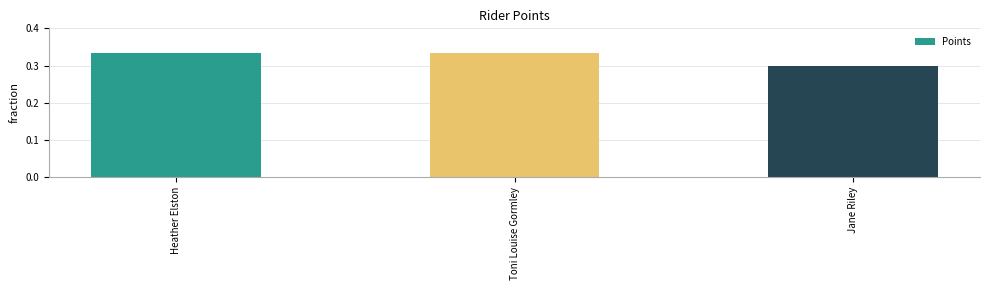

Which category has the lowest value across all series?

Jane Riley